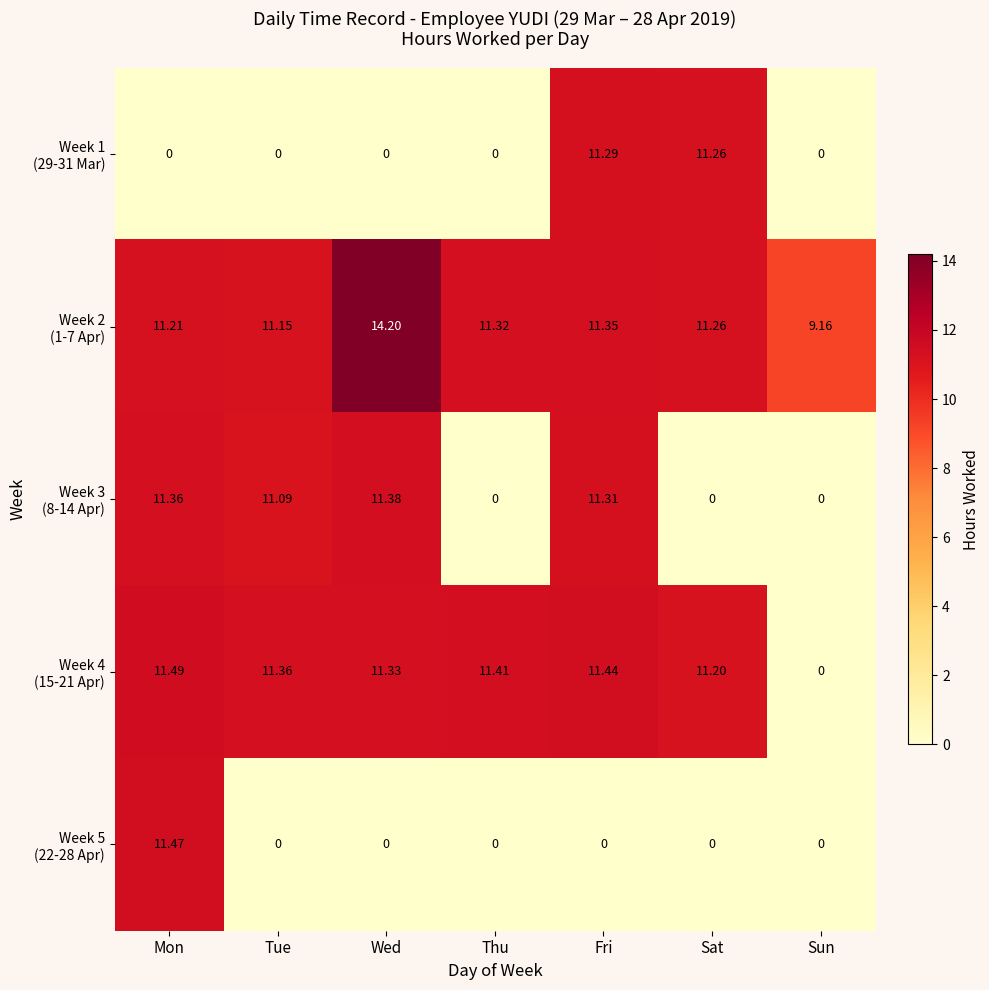

Which category has the highest value across all series?

Wed